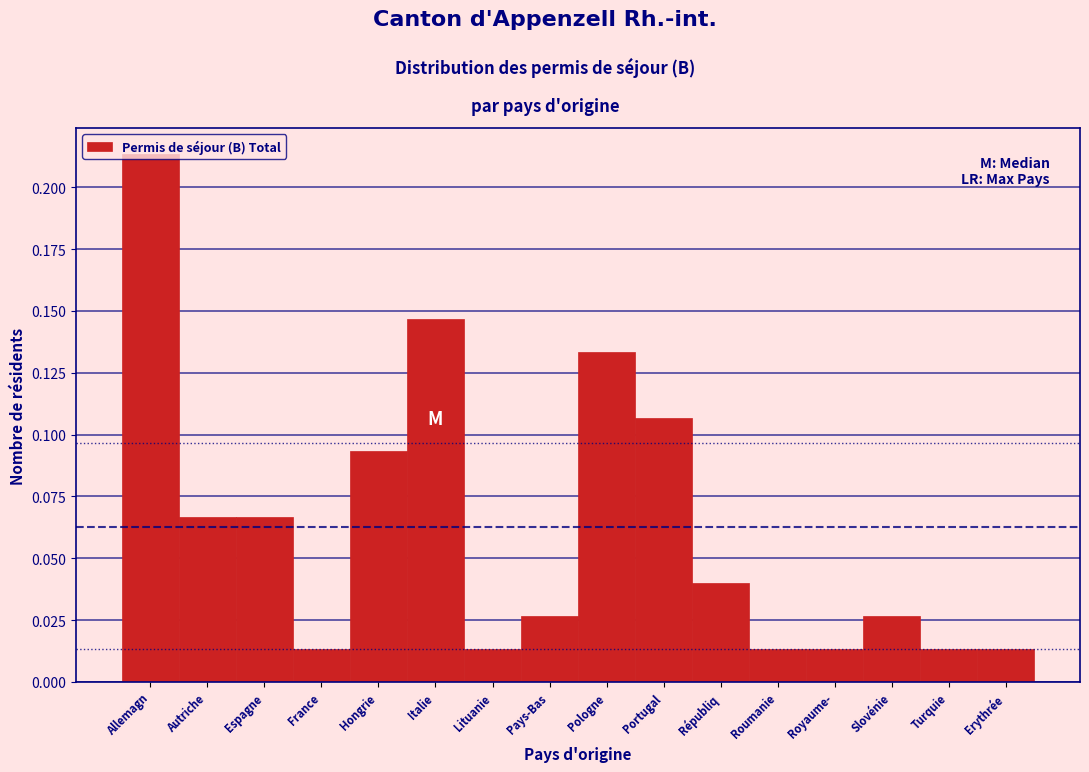

What position from the left is Allemagn?

1